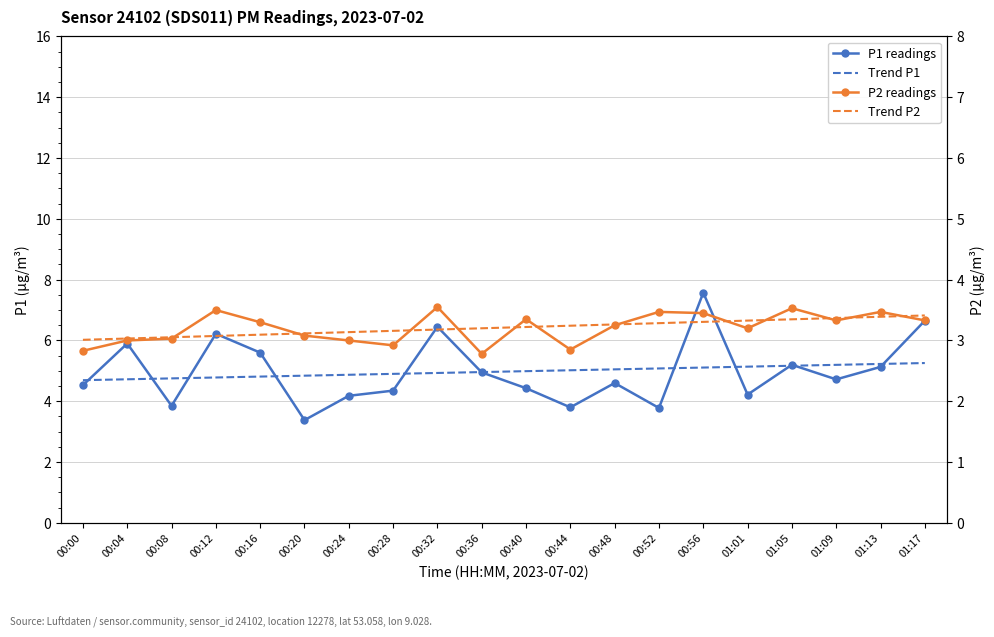

Which series has the largest range (max minus min)?

P1 readings